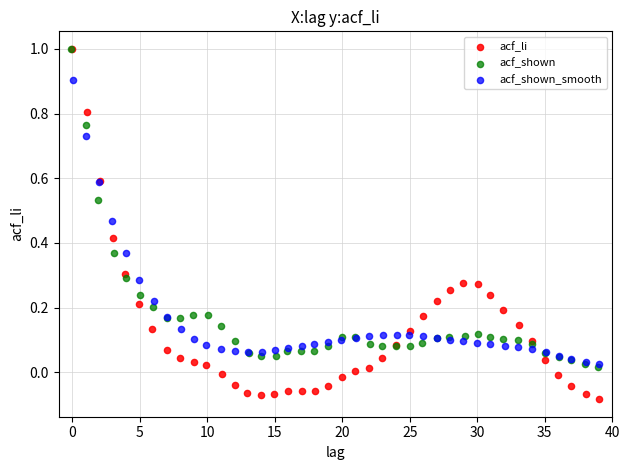

Which series contains the lowest Y value?

acf_li